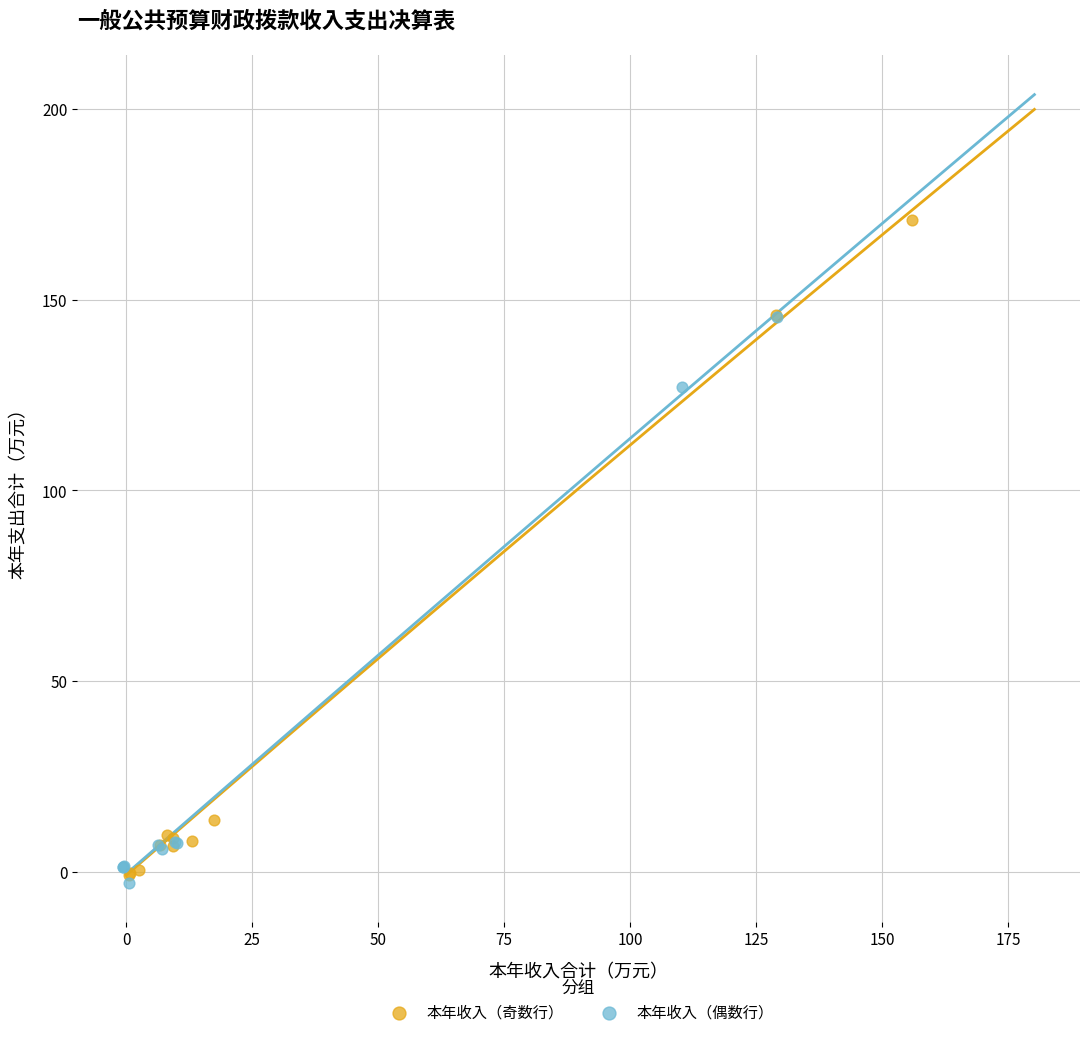

What are all the series names shown in the legend?

本年收入（奇数行）, 本年收入（偶数行）